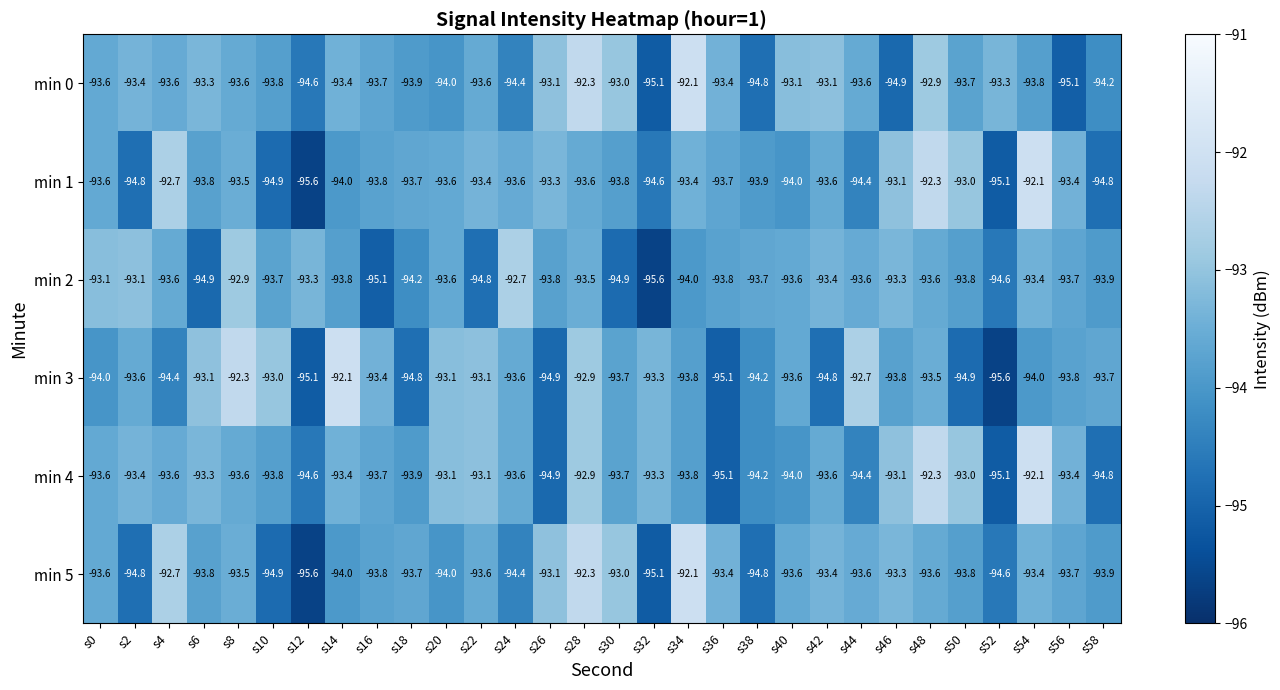

What is the minimum value for min 0?

-95.1